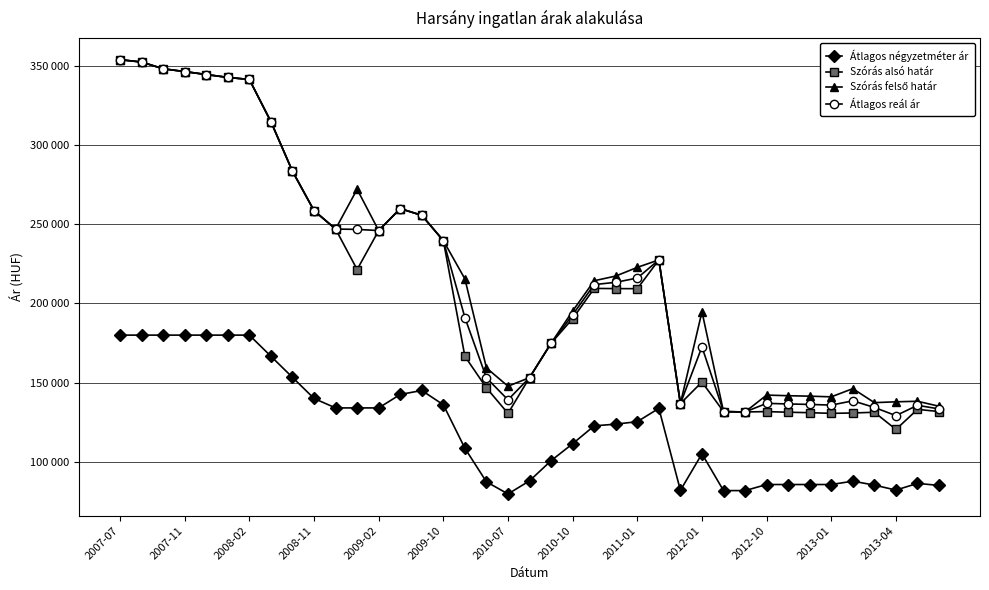

Does the chart have visible grid lines?

Yes